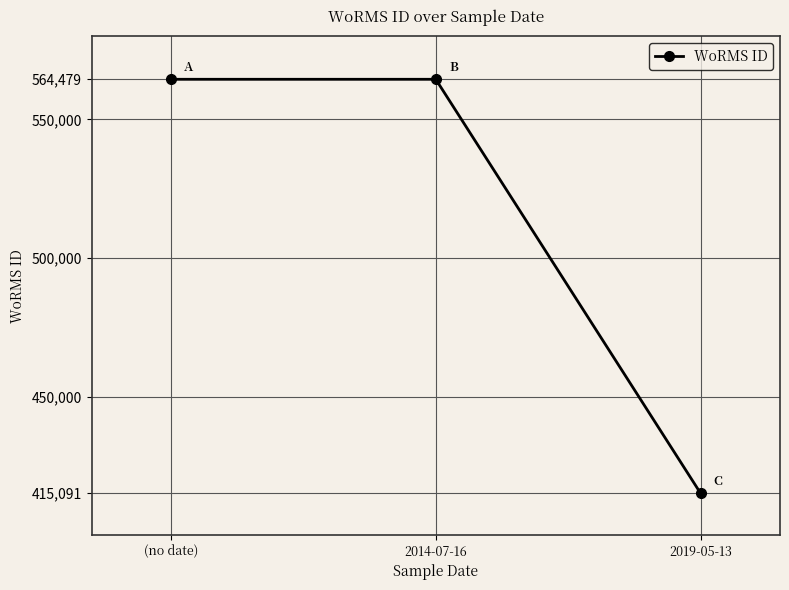

Reading left to right, extract all data points from this chart.

(no date)=564479	2014-07-16=564479	2019-05-13=415091